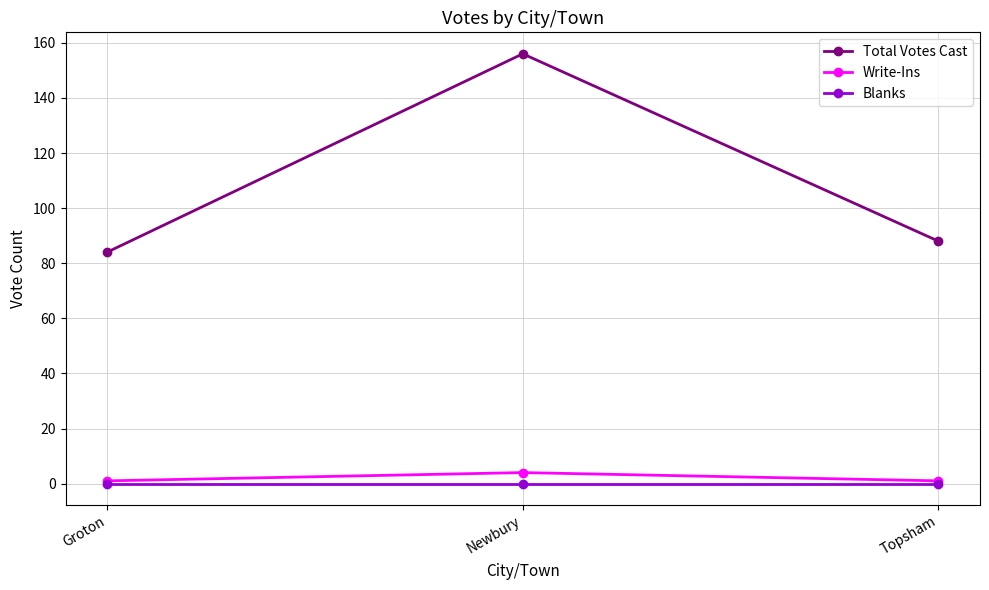

Reading left to right, what are all the values shown in this chart?

Total Votes Cast: Groton=84	Newbury=156	Topsham=88
Write-Ins: Groton=1	Newbury=4	Topsham=1
Blanks: Groton=0	Newbury=0	Topsham=0